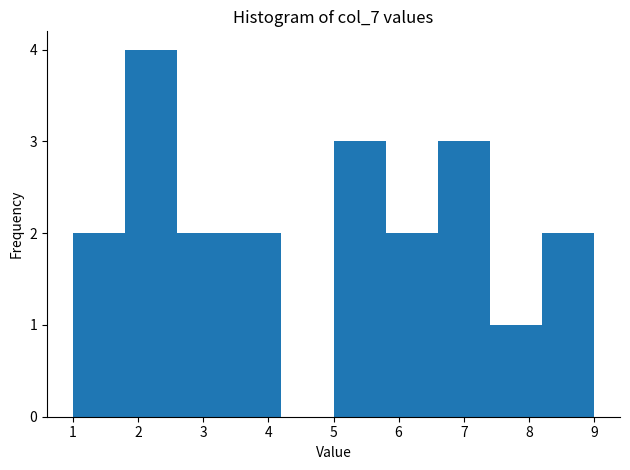

Over which range of the x-axis is the bar tallest?

1.8 to 2.6